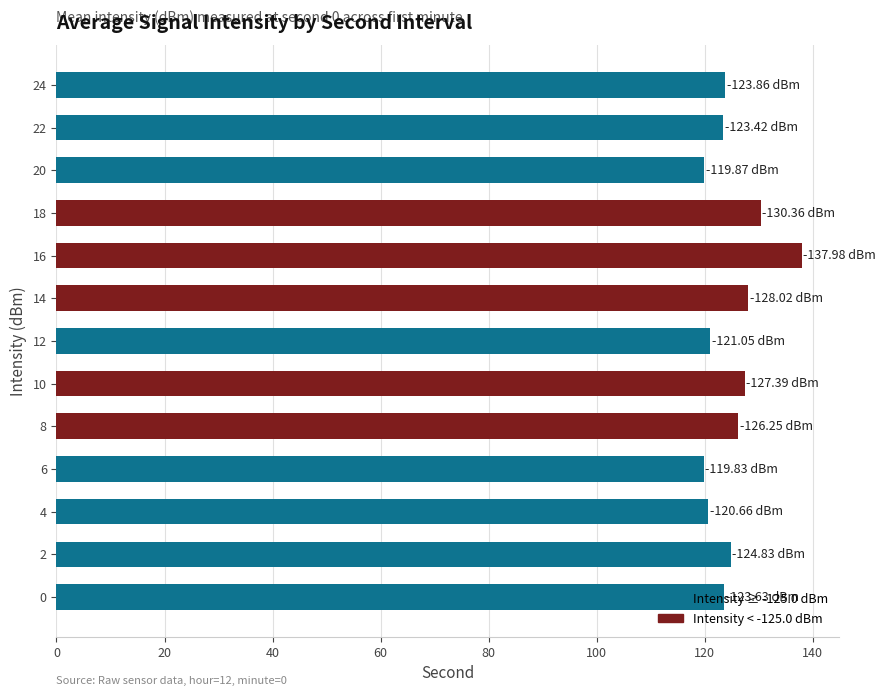

What is the difference between the values at 24 and 14?

4.2